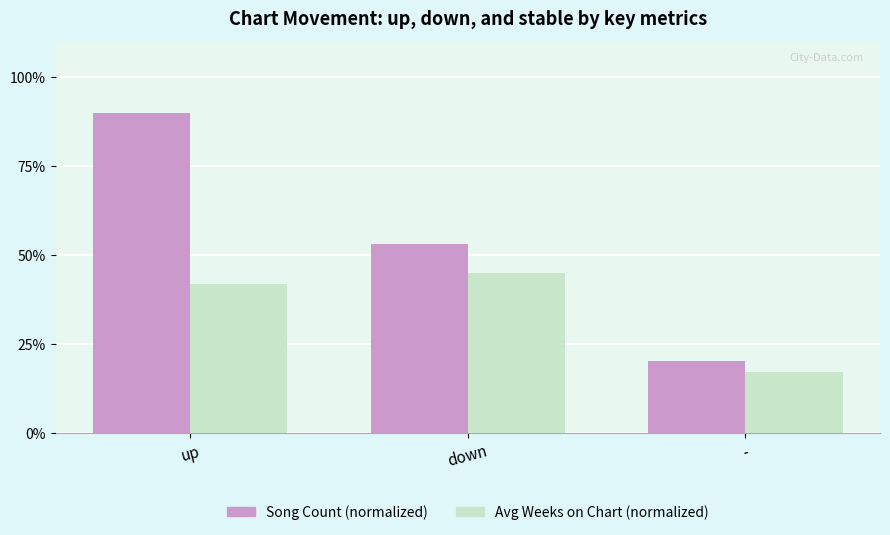

What position from the left is up?

1